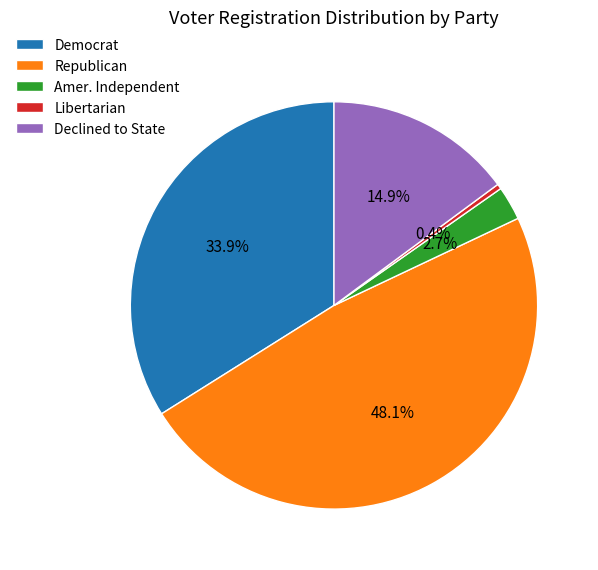

How many segments does this pie chart have?

5